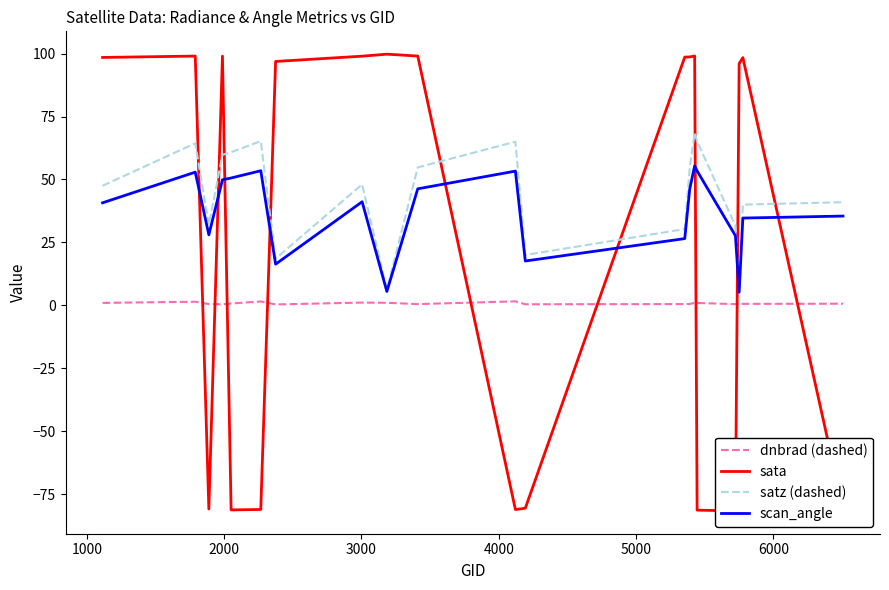

True or false: scan_angle and dnbrad (dashed) cross at least once.

False